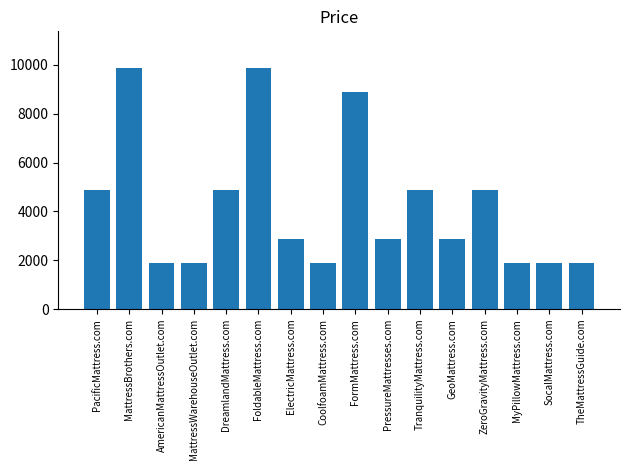

What is the label of the 5th bar from the right?

GeoMattress.com